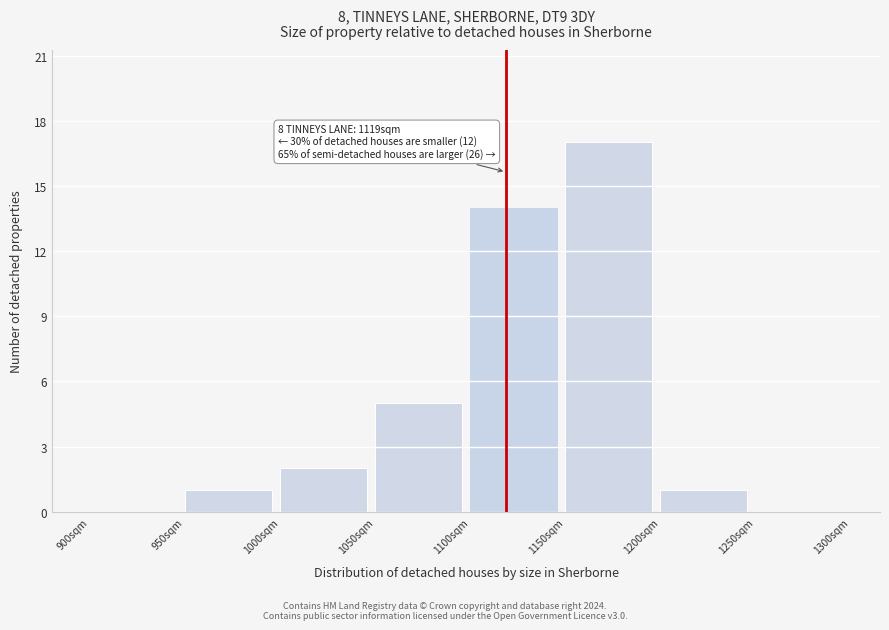

Over which range of the x-axis is the bar tallest?

1150 to 1200